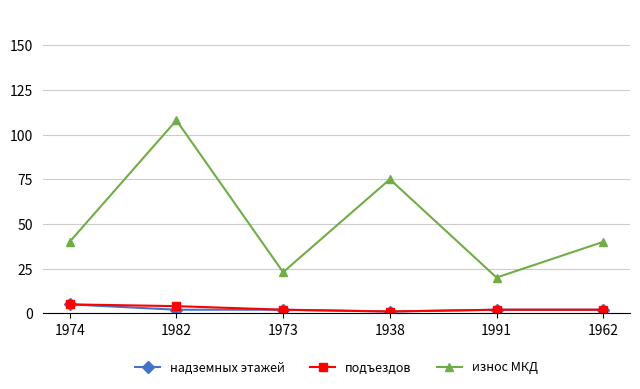

How many надземных этажей values are between 2 and 3?

4